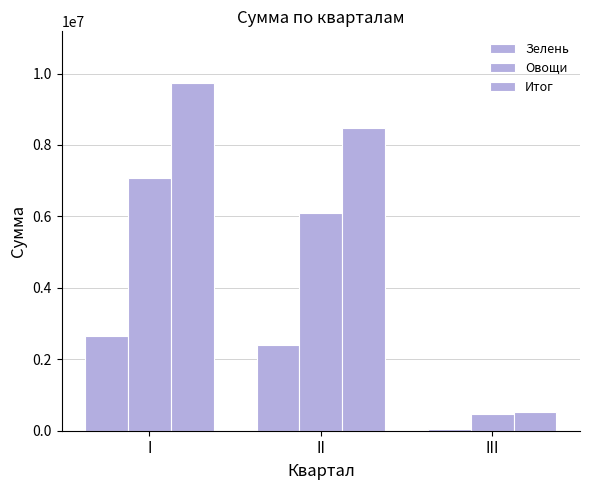

How many distinct data groups are displayed?

3